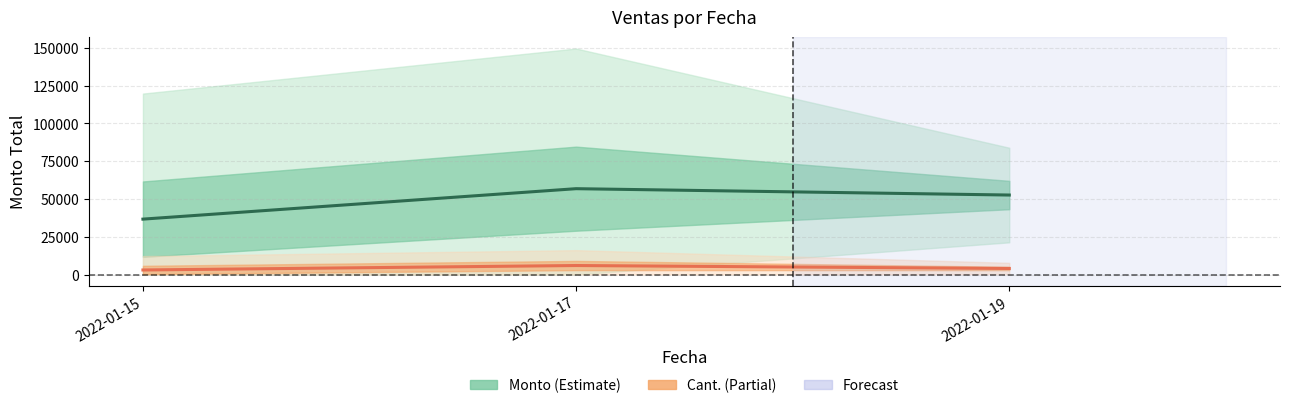

Reading right to left, list all the values displayed in this chart.

Monto: 52628.0	56835.8	36680.7
Cant.: 4008.8	5959.7	3009.2